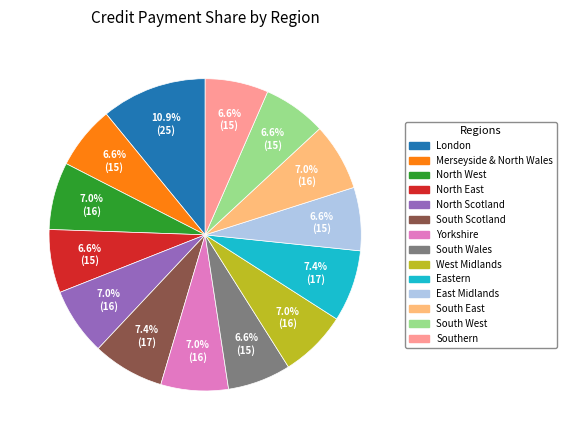

Between East Midlands and South Scotland, which is larger?

South Scotland